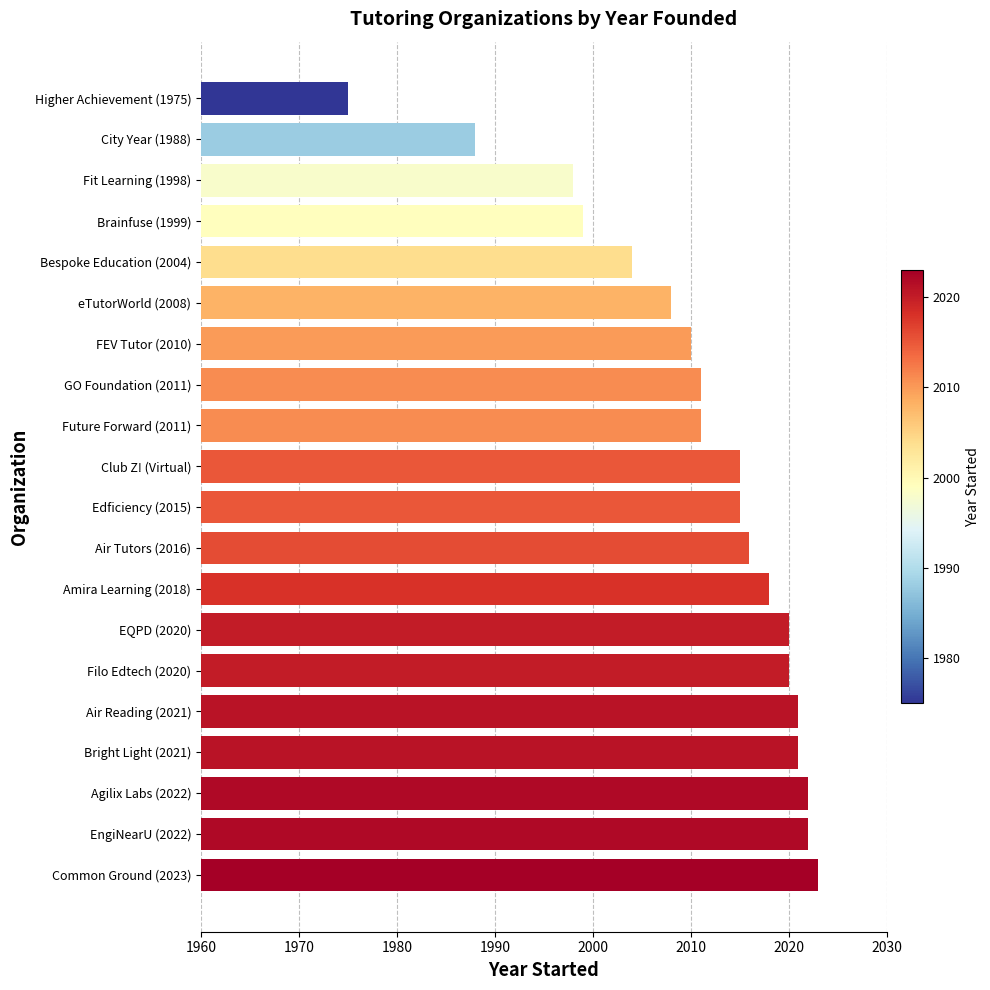

Are the bars horizontal?

Yes